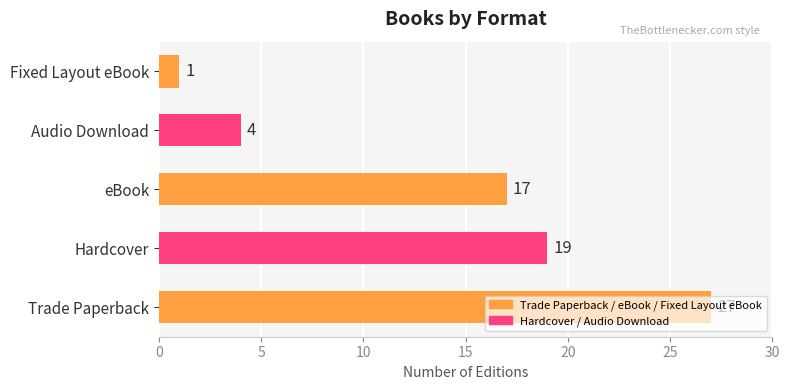

Which has a higher value, Audio Download or Hardcover?

Hardcover